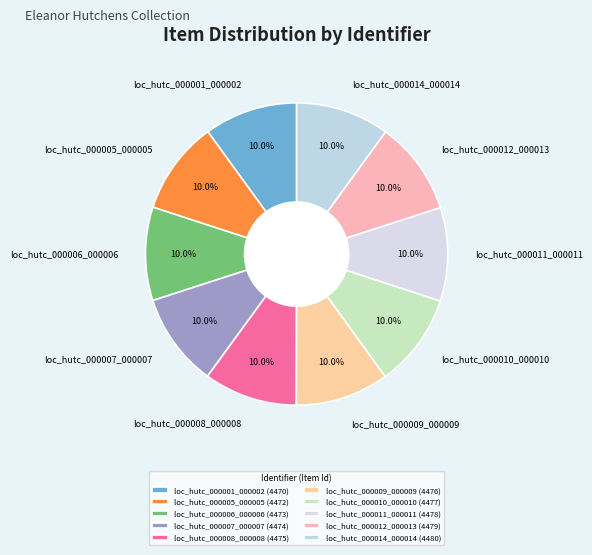

Is there any slice that represents more than half of the pie?

No